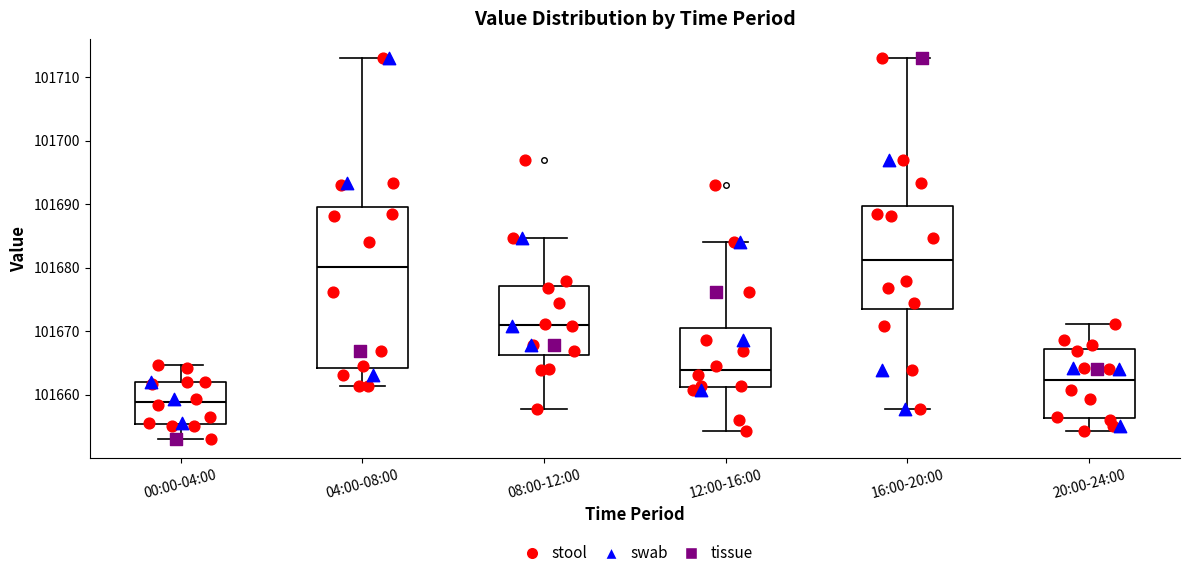

Reading left to right, transcribe this box plot: for each box, give where its median line is, the range the box spans, and where its two whiskers end, as read against the y-axis. The values are not printed on the chart, so give them approximately, as read against the axis.

00:00-04:00: median 101659, box 101655 to 101662, whiskers 101653 to 101665
04:00-08:00: median 101680, box 101664 to 101690, whiskers 101661 to 101713
08:00-12:00: median 101671, box 101666 to 101677, whiskers 101658 to 101685
12:00-16:00: median 101664, box 101661 to 101671, whiskers 101654 to 101684
16:00-20:00: median 101681, box 101674 to 101690, whiskers 101658 to 101713
20:00-24:00: median 101662, box 101656 to 101667, whiskers 101654 to 101671